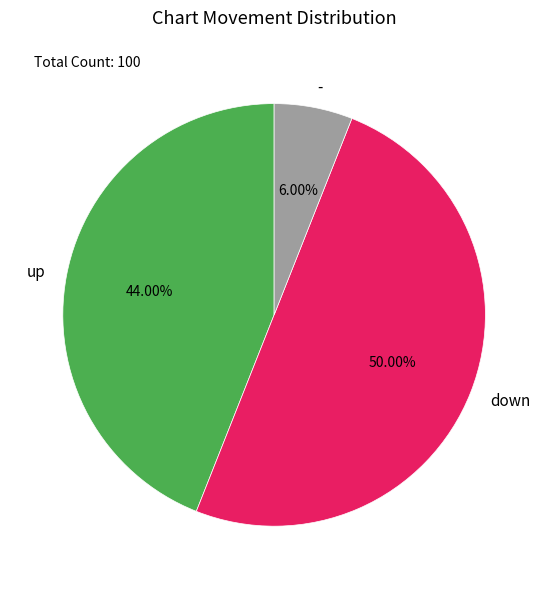

Does up represent more than half of the total?

No